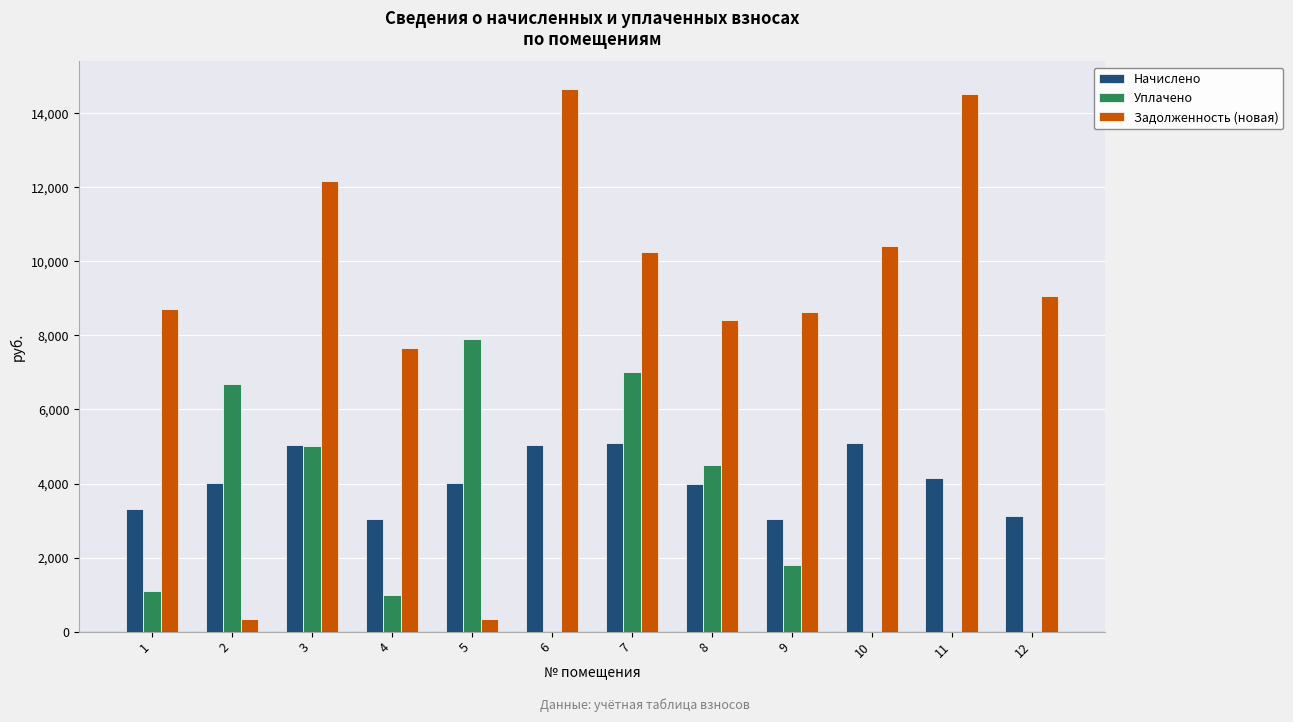

Which series has the largest total across all categories?

Задолженность (новая)